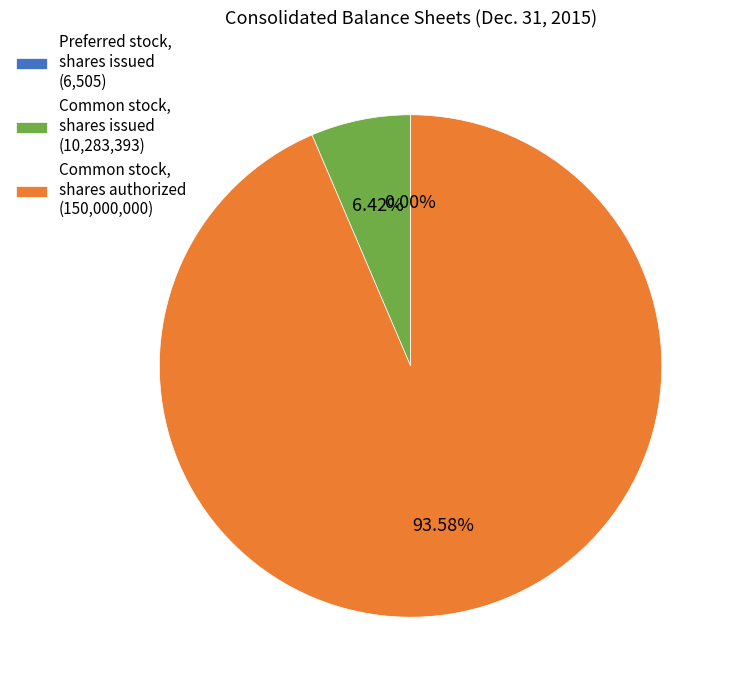

Approximately how many times larger is the value at Common stock, shares authorized (150,000,000) compared to Common stock, shares issued (10,283,393)?

14.6